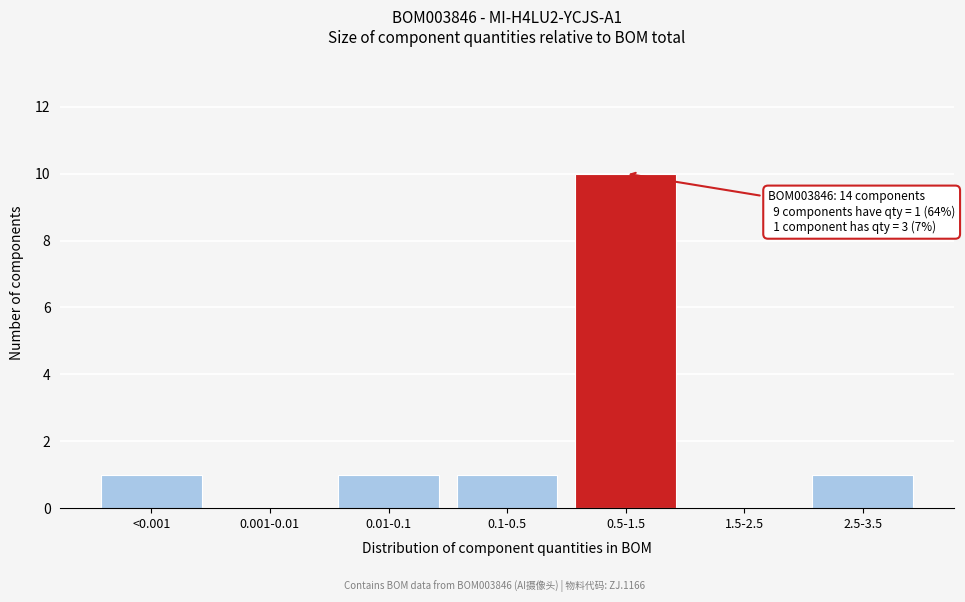

Reading right to left, what are all the values shown in this chart?

2.5-3.5=1	1.5-2.5=0	0.5-1.5=10	0.1-0.5=1	0.01-0.1=1	0.001-0.01=0	<0.001=1